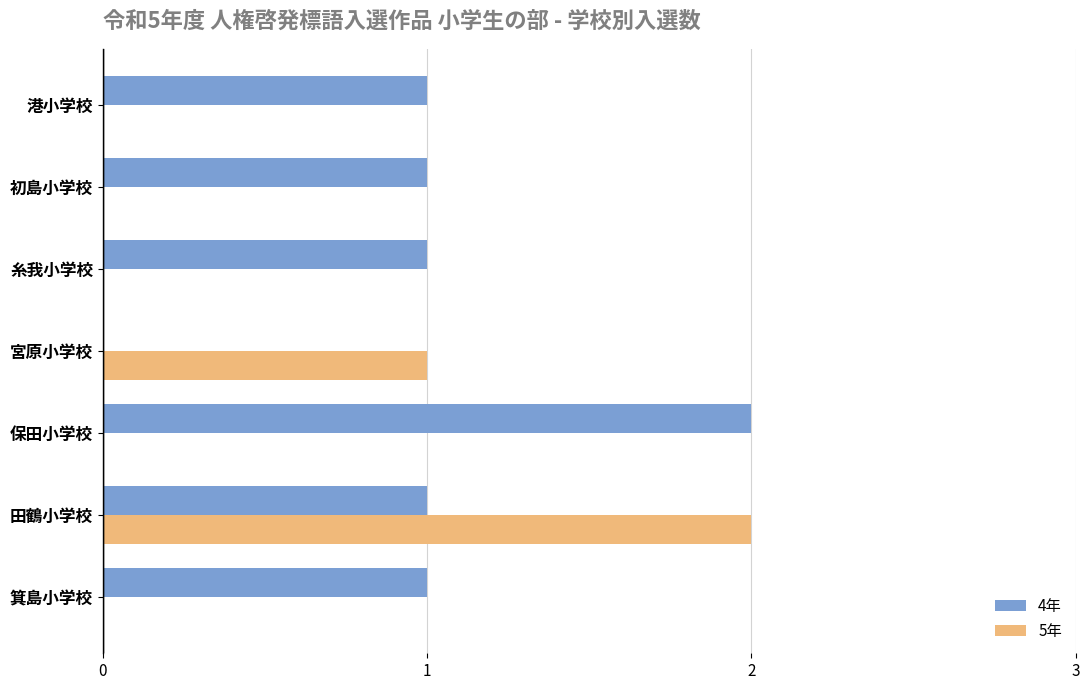

The value of 5年 at 箕島小学校 is 1. True or false?

False